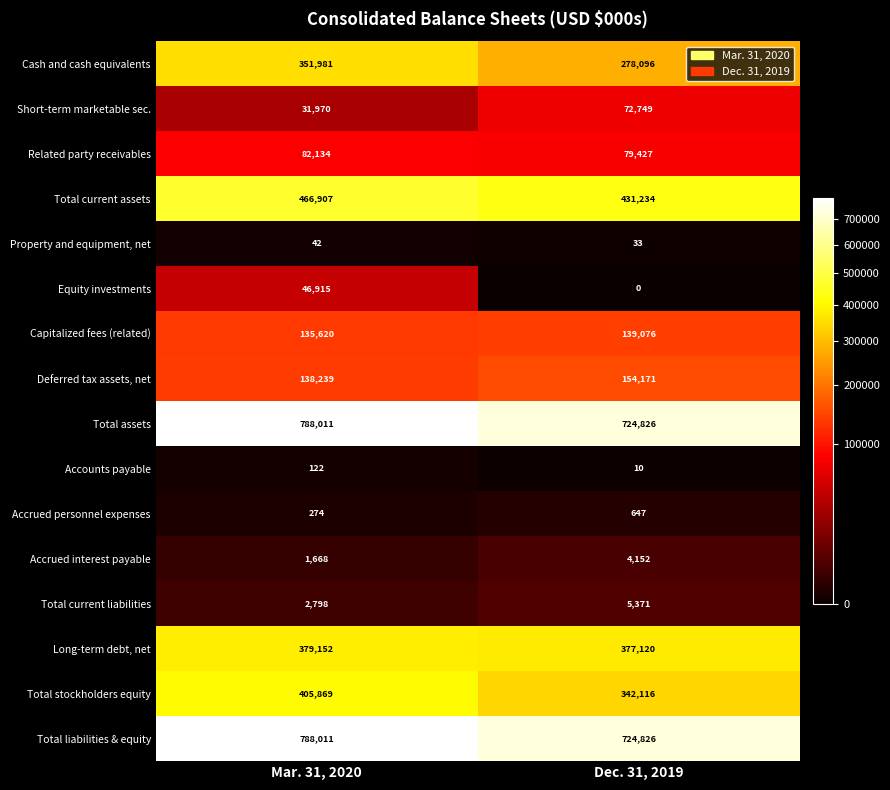

Is the value of Accrued personnel expenses at Mar. 31, 2020 greater than the value of Capitalized fees (related) at Dec. 31, 2019?

No